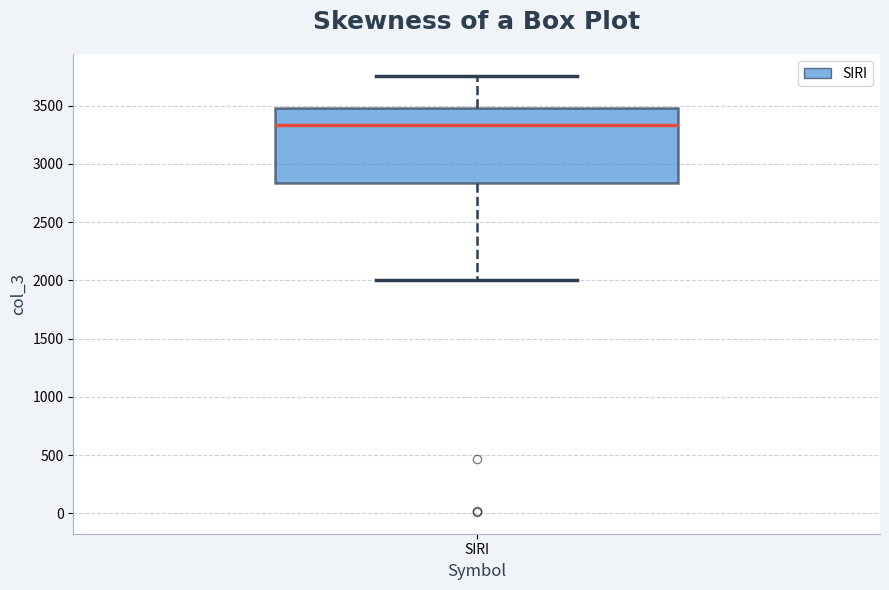

Read this box plot against the y-axis: the position of the median line, the range covered by the box, and the ends of both whiskers. The values are not printed on the chart, so give them approximately, as read against the axis.

median 3350, box 2850 to 3500, whiskers 2000 to 3750